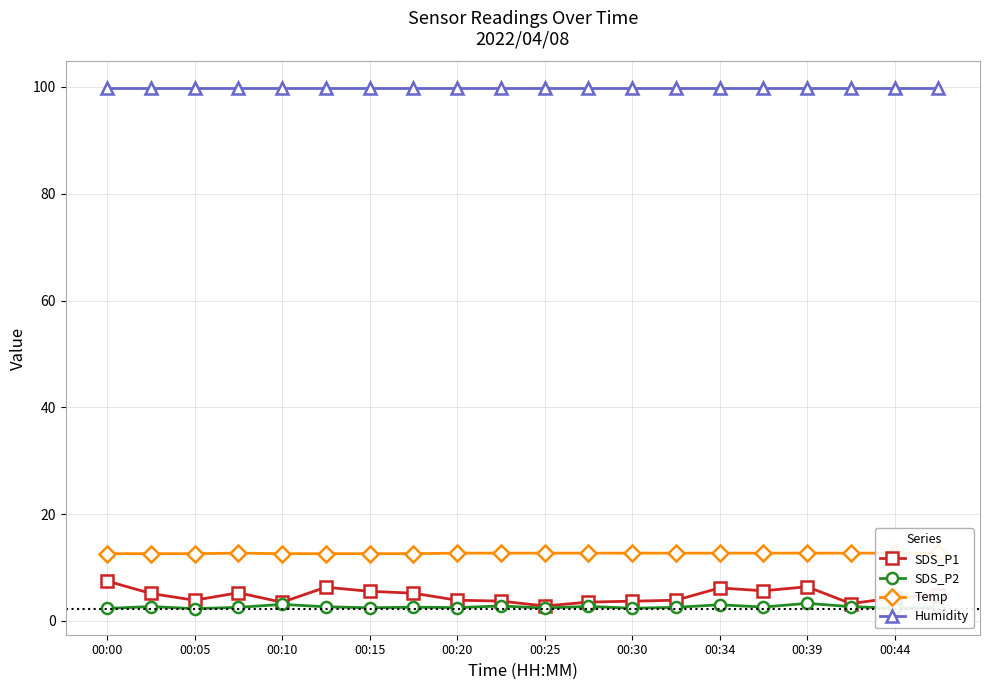

Is the value of SDS_P2 at 00:34 greater than the value of SDS_P1 at 00:39?

No